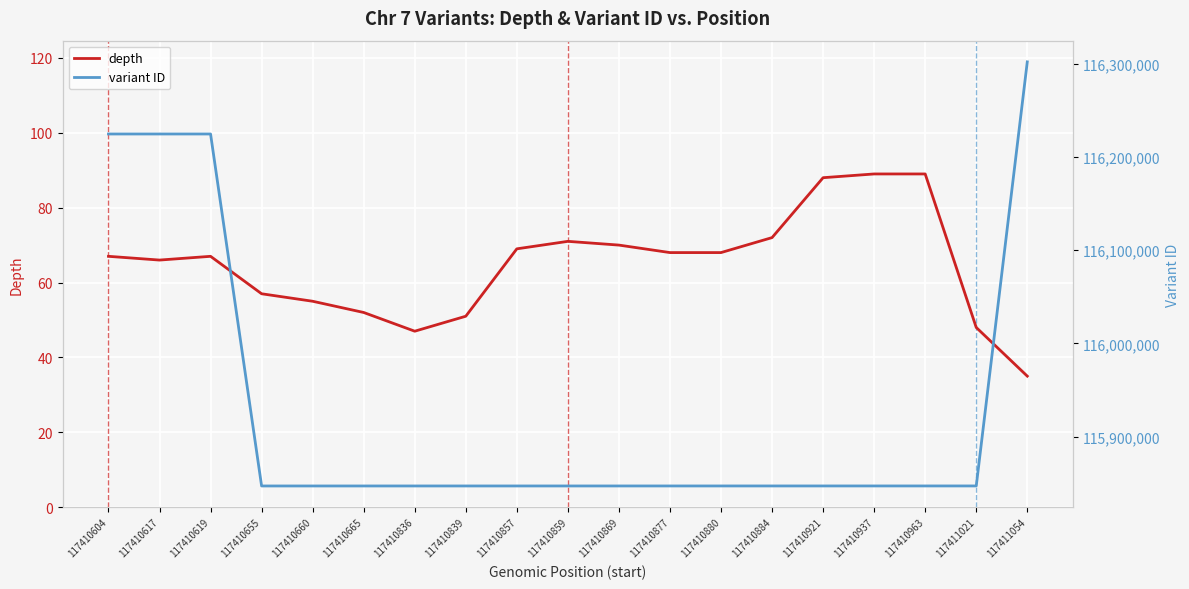

At 117410869, list the series in order from largest to smallest.

variant ID, depth